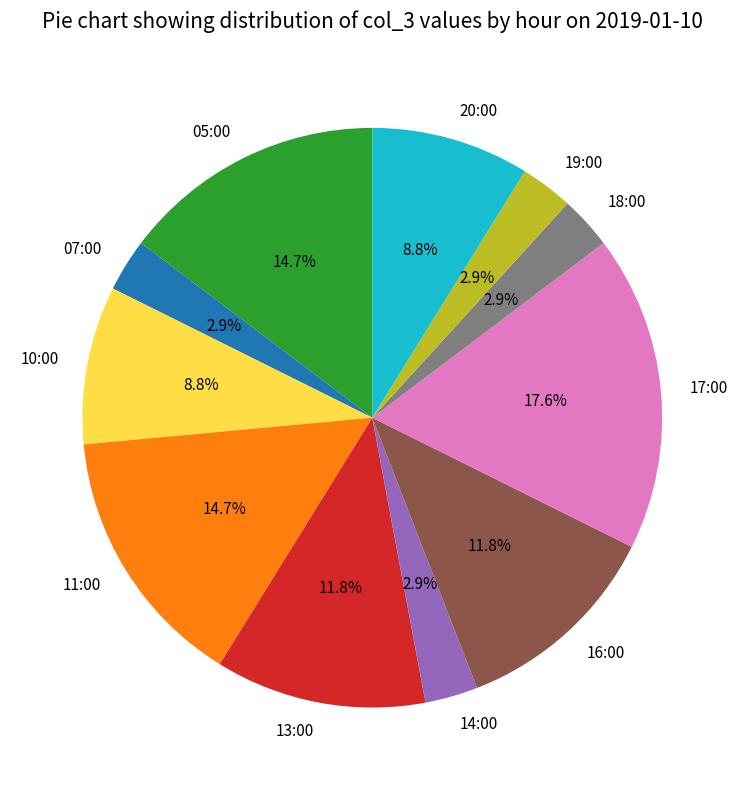

To the nearest percent, what is the average slice percentage?

9%